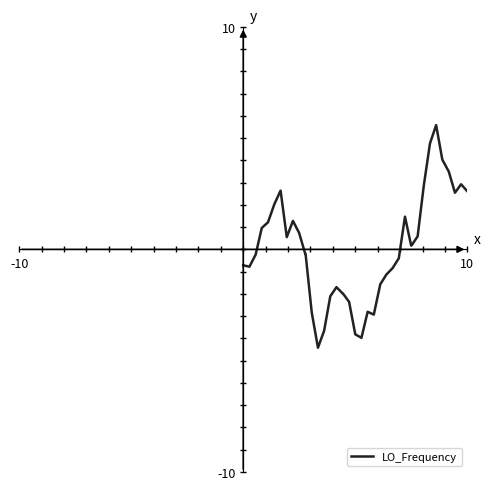

How many values exceed 0?

19